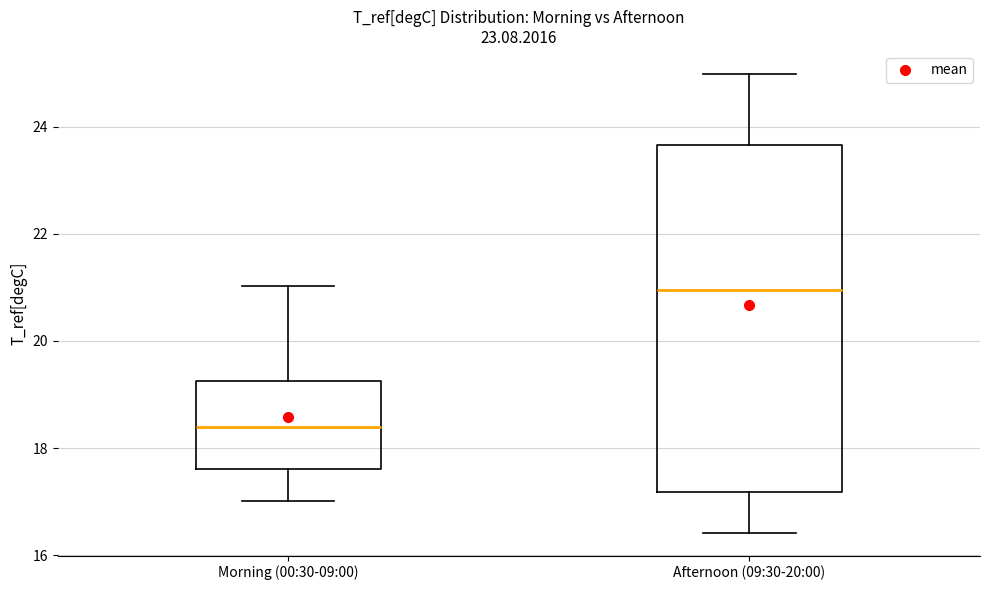

Where does the lower whisker of the box for Afternoon (09:30-20:00) end on the y-axis? The values are not printed on the chart, so give them approximately, as read against the axis.

16.4